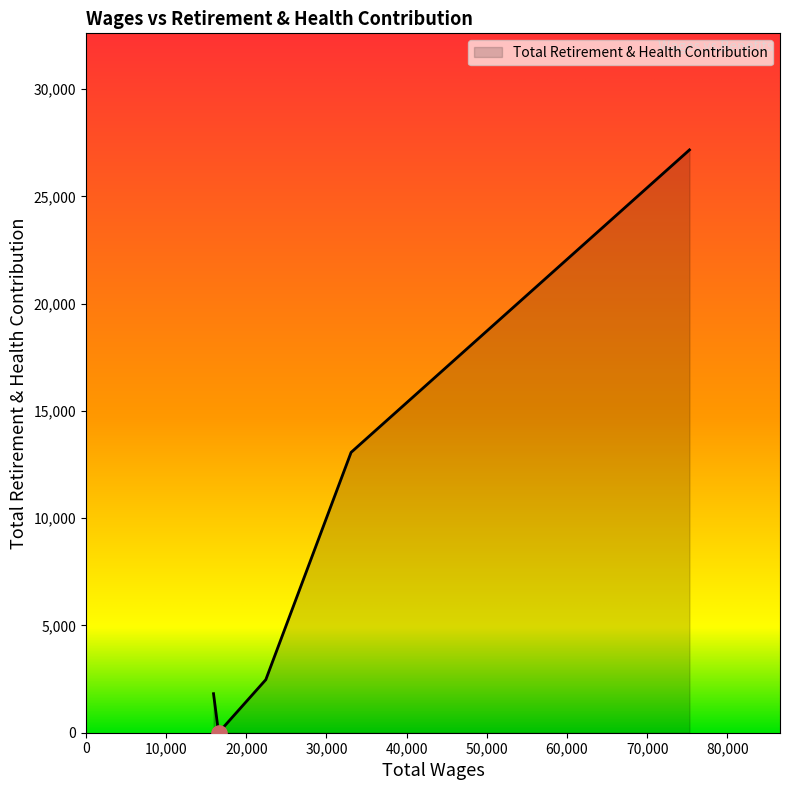

What is the difference between the second highest and minimum values?

13067